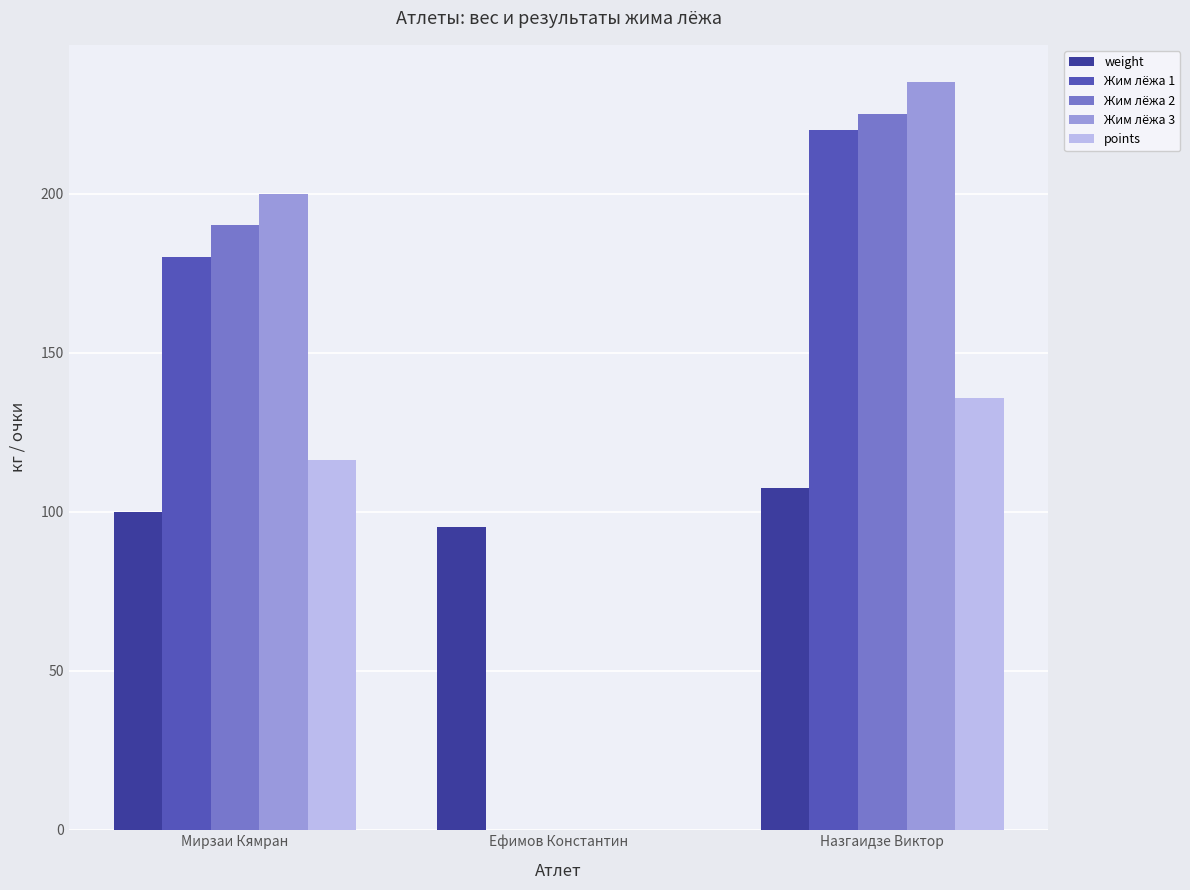

What is the difference between the weight values at Назгаидзе Виктор and Мирзаи Кямран?

7.4